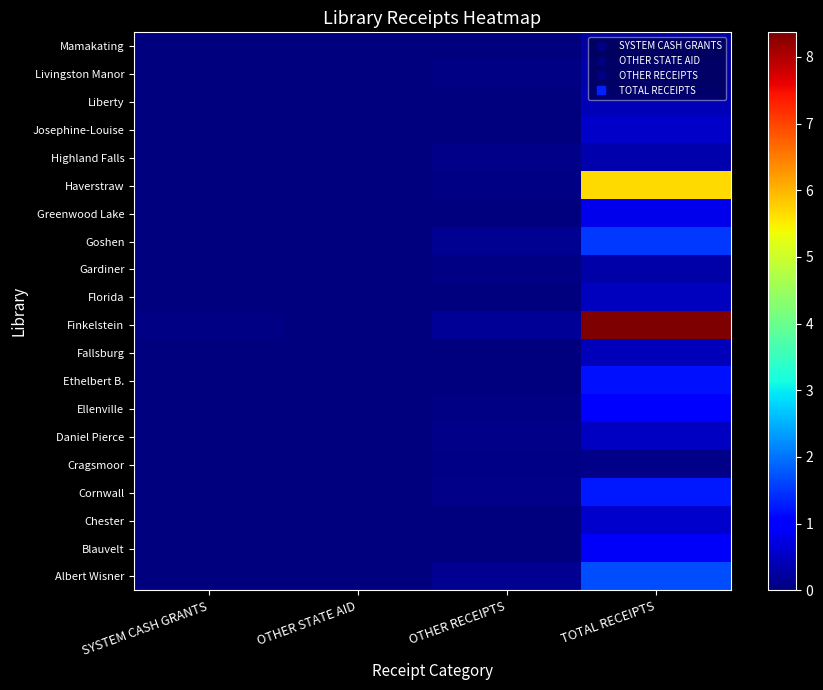

At which category does the chart reach its minimum across all series?

OTHER STATE AID